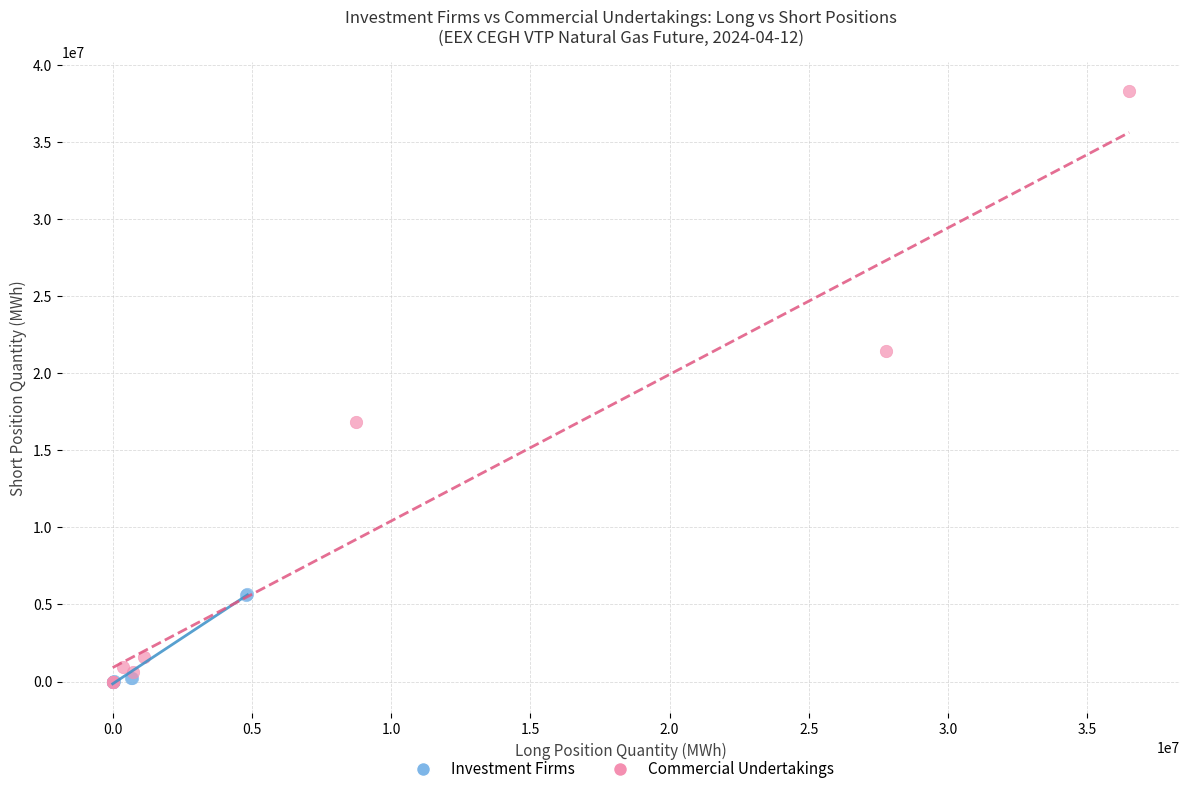

Which series has the widest spread of Y values?

Commercial Undertakings